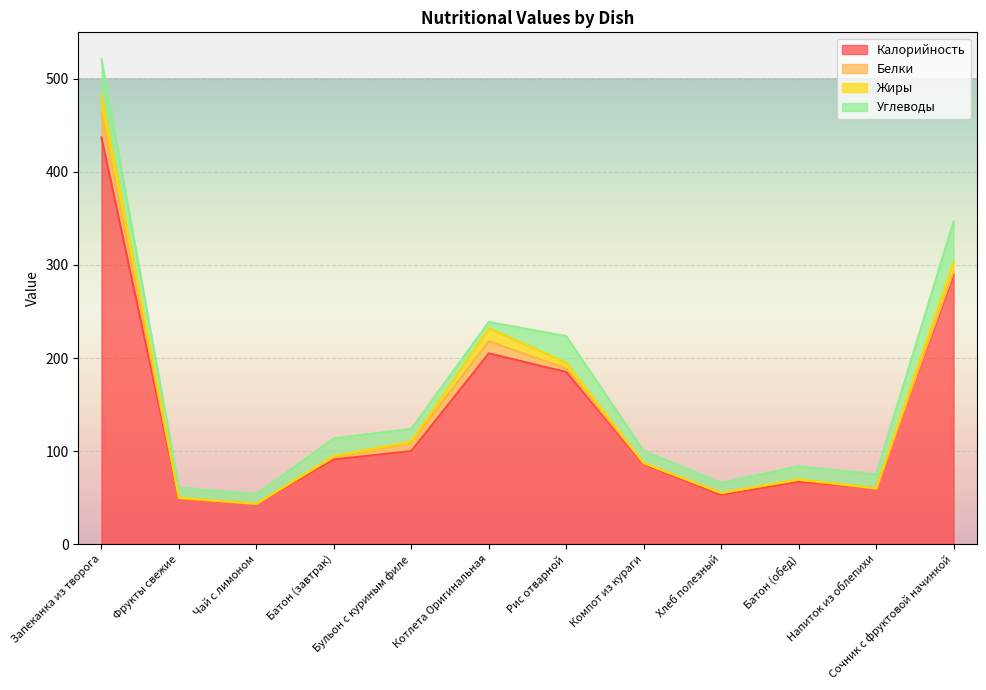

Reading left to right, what are all the values shown in this chart?

Калорийность: Запеканка из творога=437.0	Фрукты свежие=49.0	Чай с лимоном=43.0	Батон (завтрак)=91.0	Бульон с куриным филе=100.0	Котлета Оригинальная=205.0	Рис отварной=185.0	Компот из кураги=86.0	Хлеб полезный=53.0	Батон (обед)=67.0	Напиток из облепихи=60.0	Сочник с фруктовой начинкой=289.0
Белки: Запеканка из творога=25.7	Фрукты свежие=0.4	Чай с лимоном=0.3	Батон (завтрак)=2.7	Бульон с куриным филе=9.5	Котлета Оригинальная=13.0	Рис отварной=3.7	Компот из кураги=1.0	Хлеб полезный=1.8	Батон (обед)=2.0	Напиток из облепихи=0.0	Сочник с фруктовой начинкой=3.5
Жиры: Запеканка из творога=20.1	Фрукты свежие=0.4	Чай с лимоном=0.1	Батон (завтрак)=1.0	Бульон с куриным филе=0.8	Котлета Оригинальная=13.9	Рис отварной=6.3	Компот из кураги=0.0	Хлеб полезный=0.3	Батон (обед)=0.7	Напиток из облепихи=0.0	Сочник с фруктовой начинкой=10.9
Углеводы: Запеканка из творога=38.2	Фрукты свежие=10.8	Чай с лимоном=10.3	Батон (завтрак)=19.0	Бульон с куриным филе=13.7	Котлета Оригинальная=6.9	Рис отварной=28.5	Компот из кураги=13.2	Хлеб полезный=10.8	Батон (обед)=14.0	Напиток из облепихи=15.0	Сочник с фруктовой начинкой=43.3